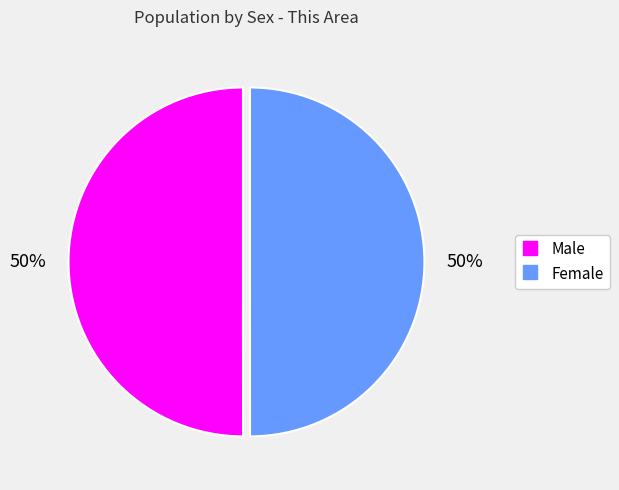

Approximately how many times larger is the value at Male compared to Female?

1.0